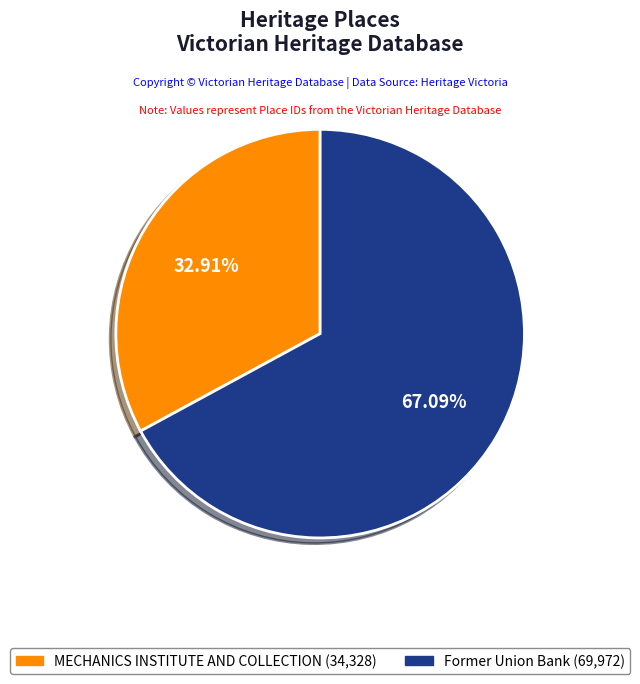

To the nearest percent, what is the difference between the largest and smallest slice percentages?

34%